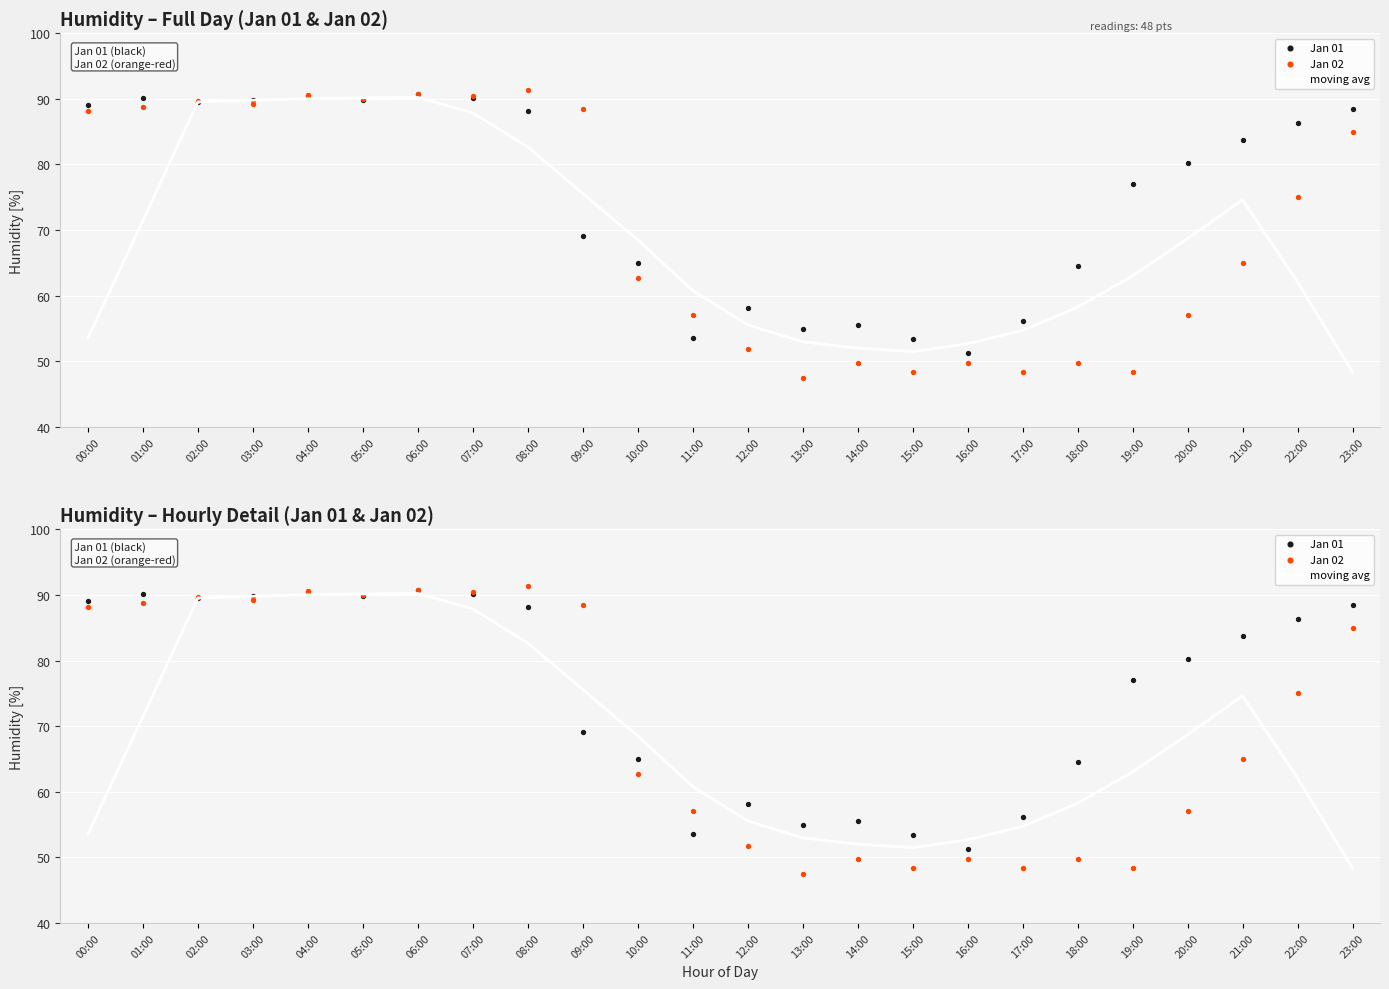

Which series contains the lowest Y value?

Jan 02